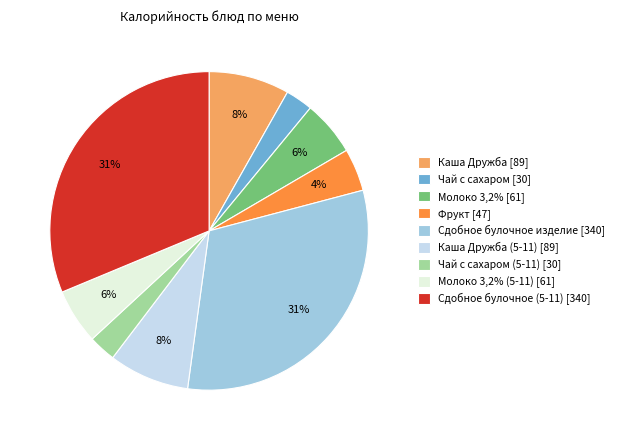

To the nearest percent, what is the difference between the Сдобное булочное (5-11) [340] and Чай с сахаром [30] slice percentages?

28%